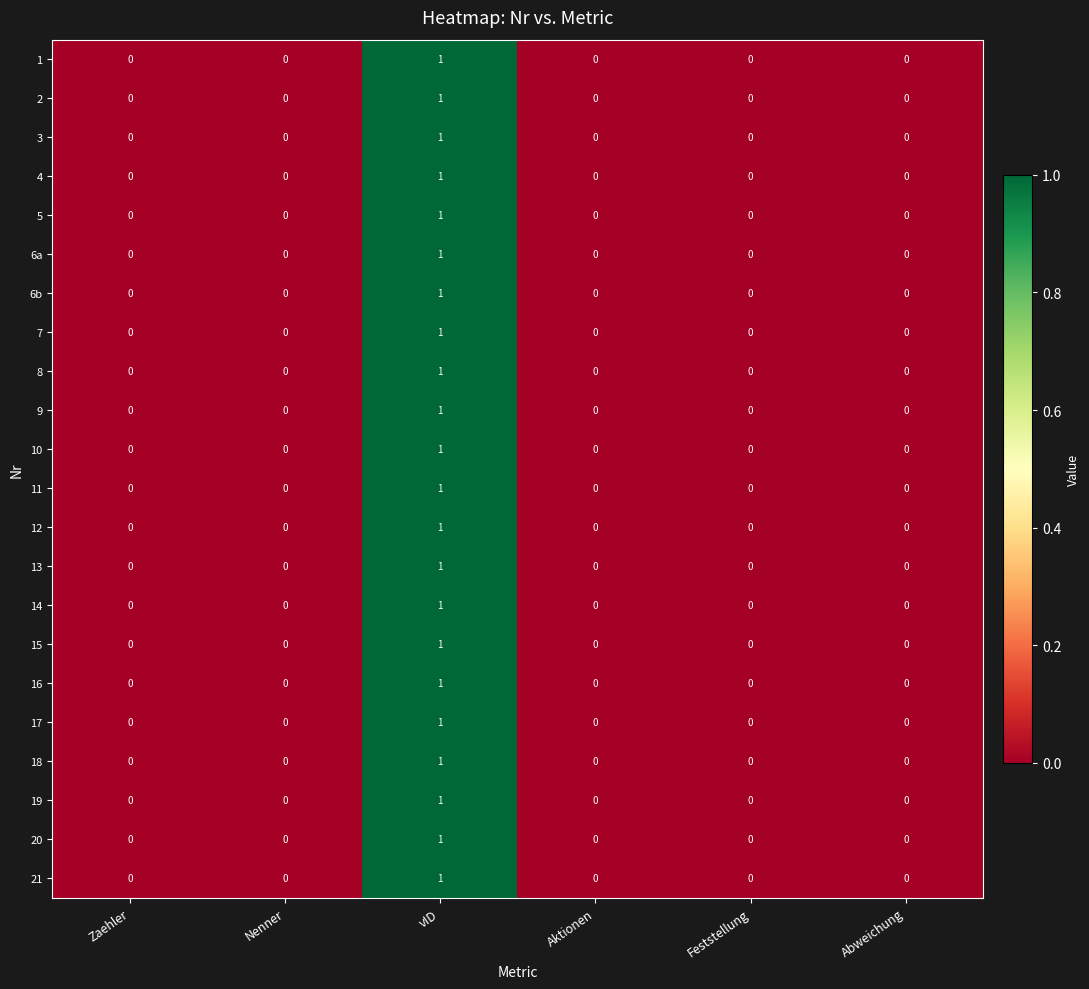

The value of 6a at Zaehler is 0. True or false?

True